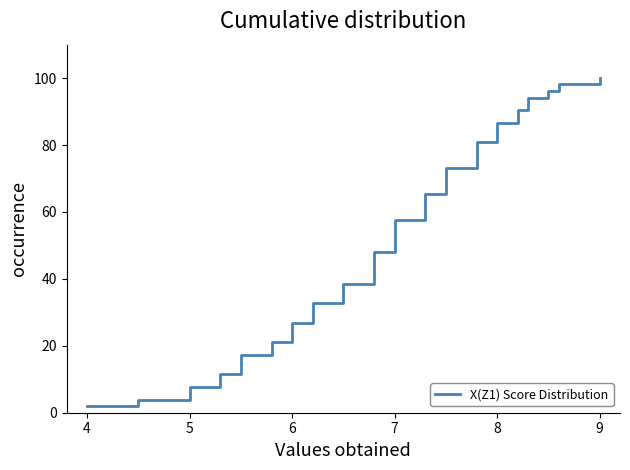

What is the difference between the maximum and minimum values?

98.1